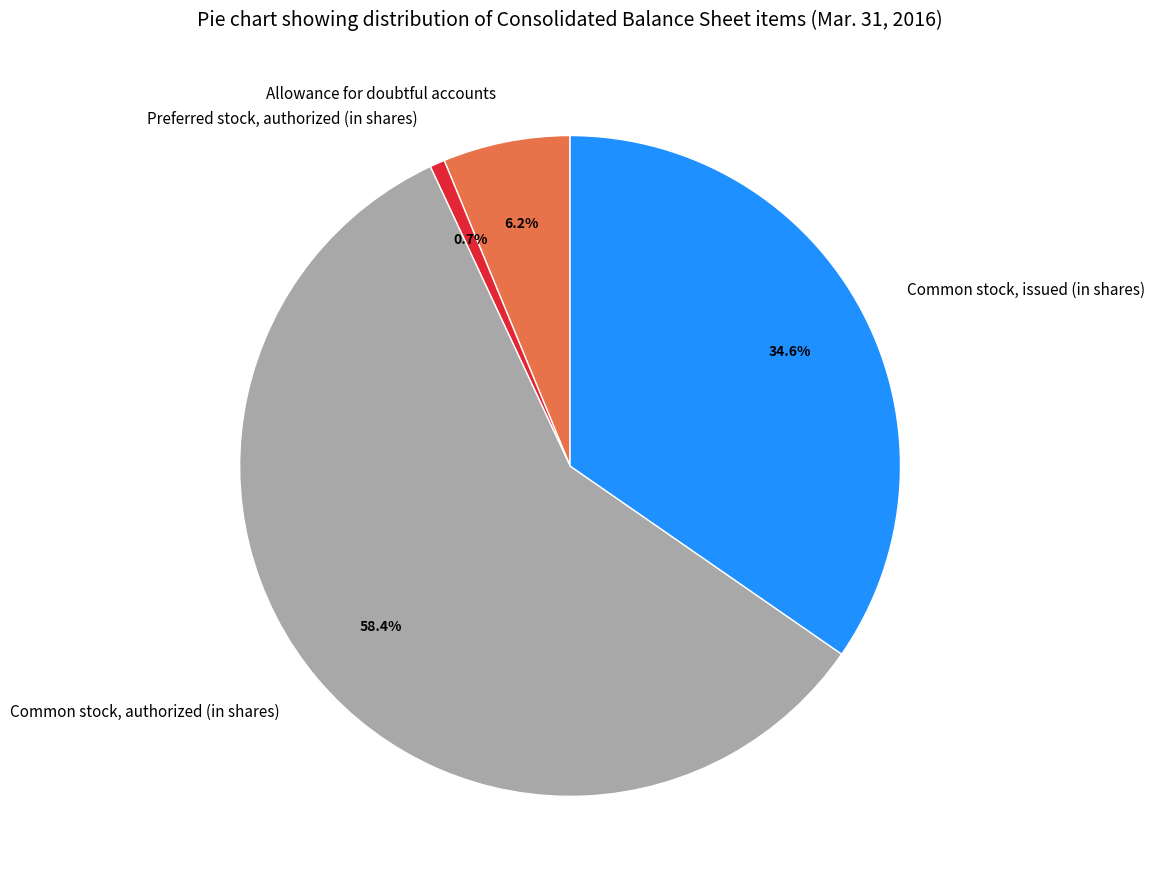

Which category has the smallest portion of the pie?

Preferred stock, authorized (in shares)